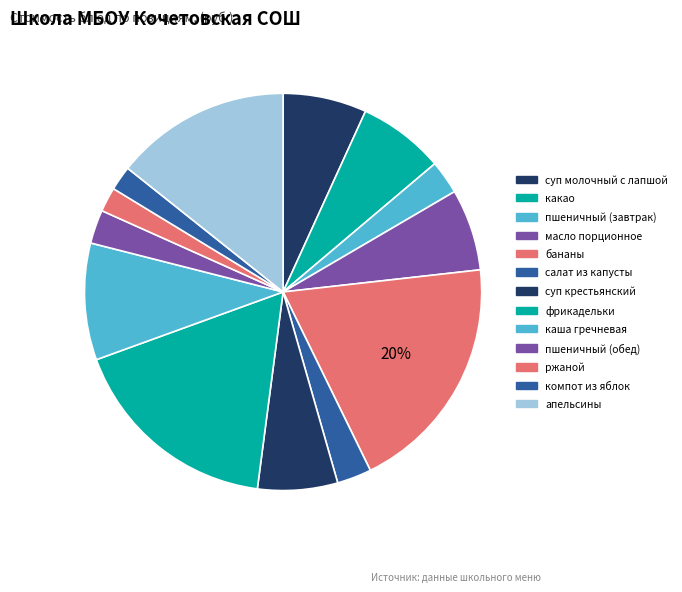

How many segments does this pie chart have?

13